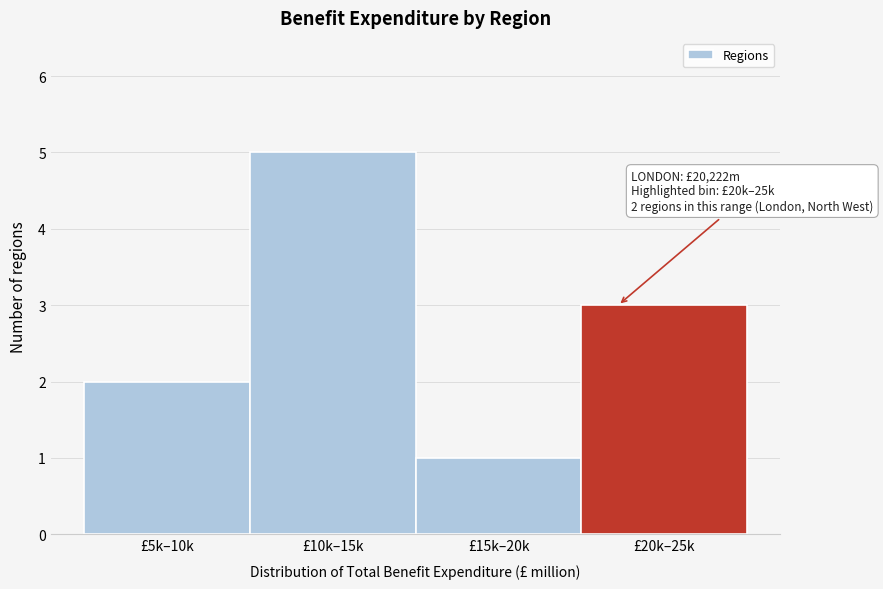

Reading left to right, transcribe all the data shown in this chart.

2	5	1	3